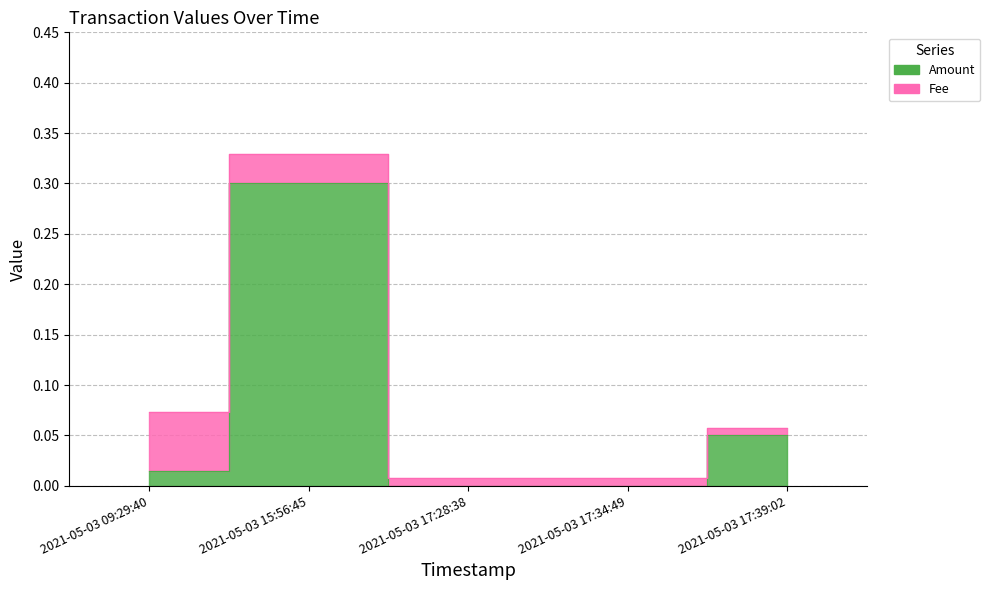

True or false: the data has more than 1 interior local peaks.

False